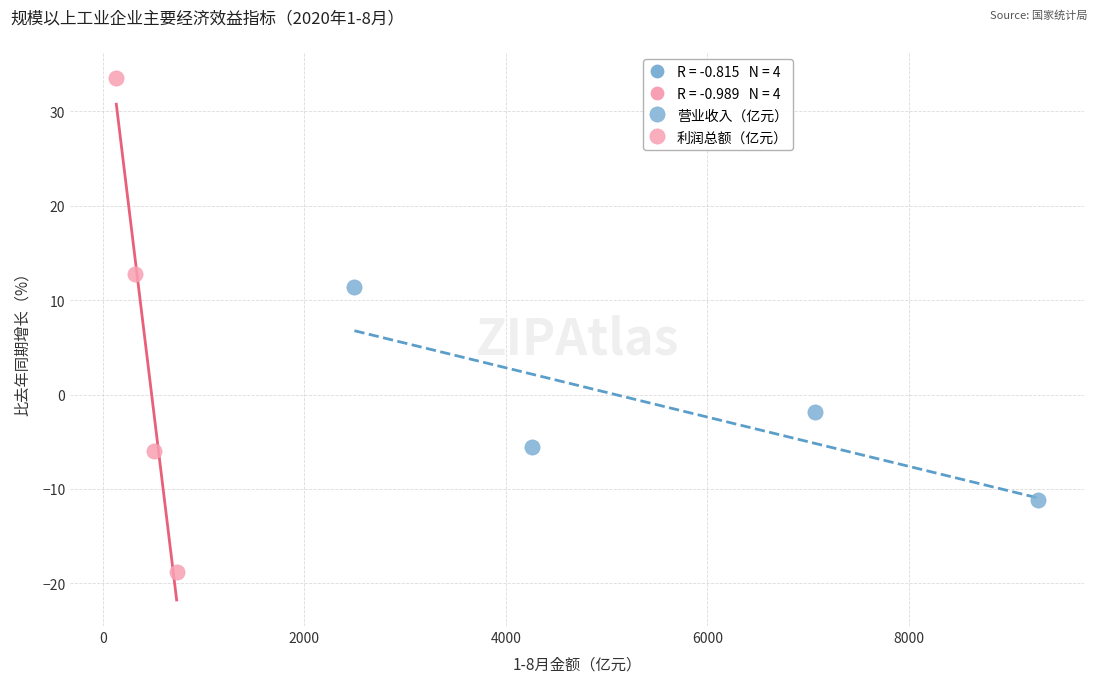

Which series contains the highest Y value?

利润总额（亿元）